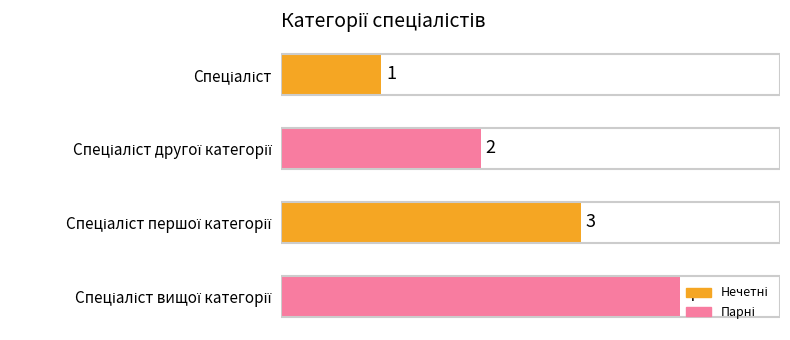

What is the difference between the maximum and minimum values?

3